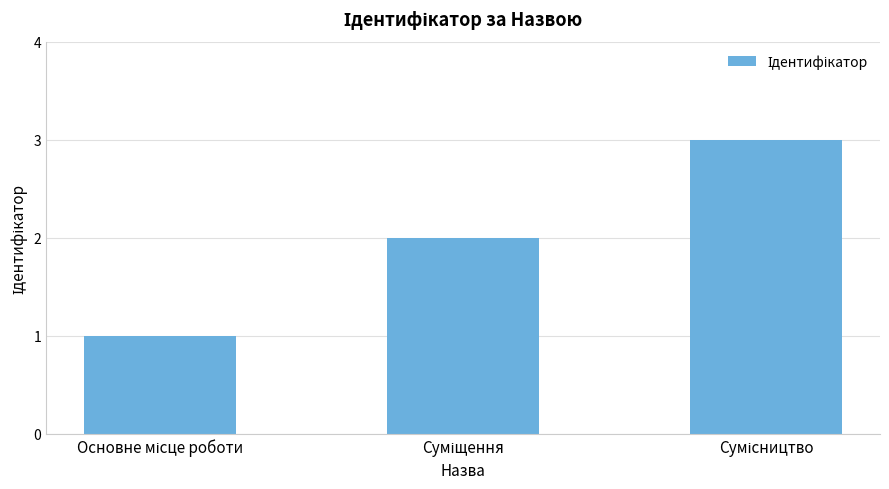

How many values are below 2?

1